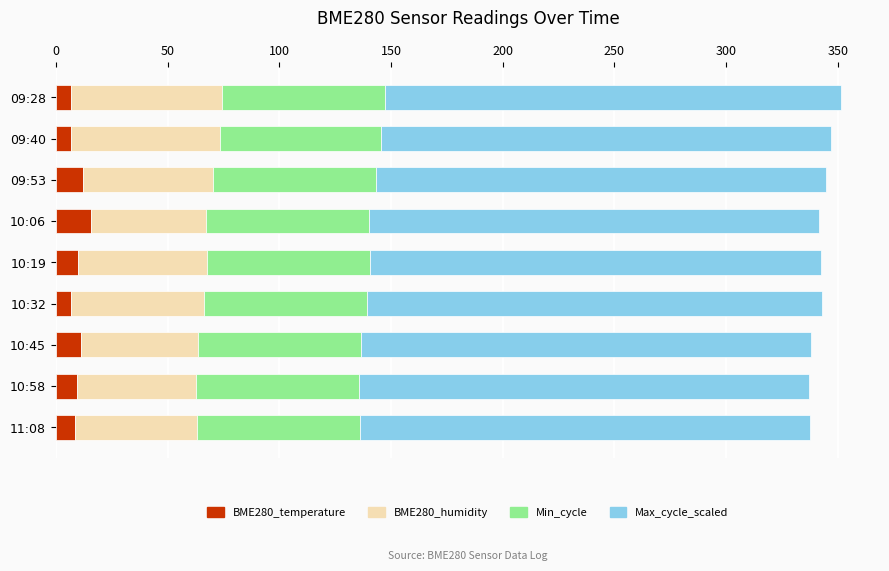

What is the sum of the BME280_temperature values at 09:53 and 10:58?

21.6